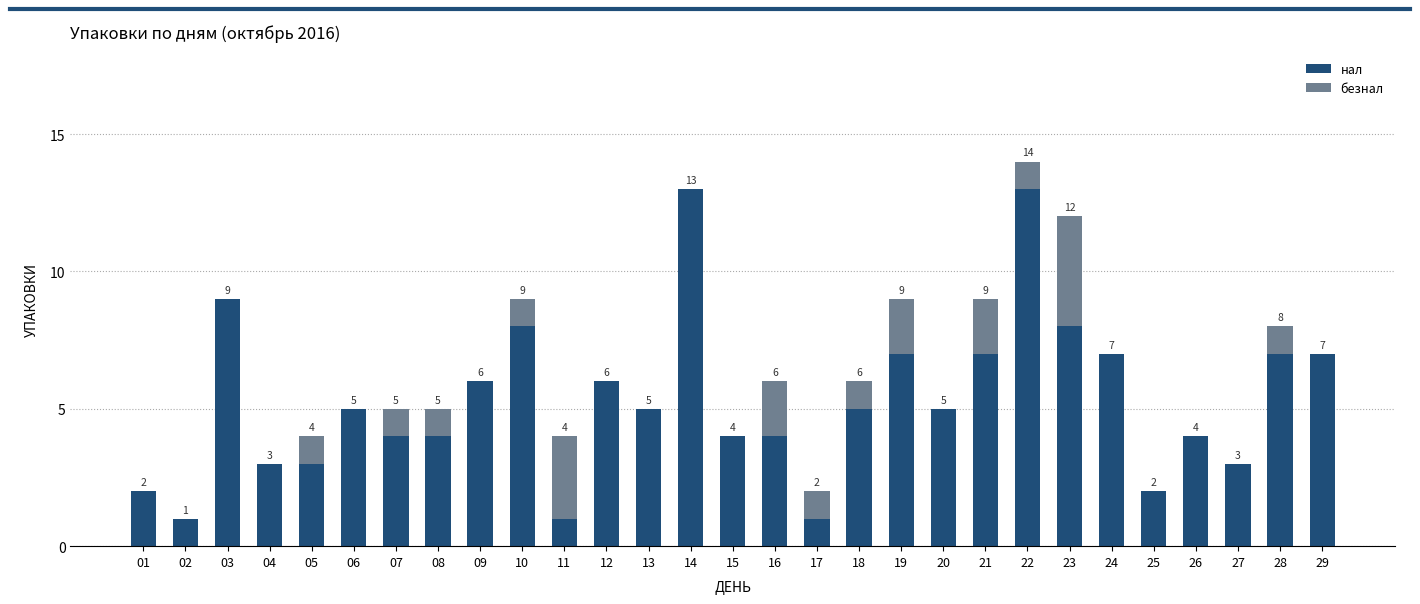

Are the bars horizontal?

No